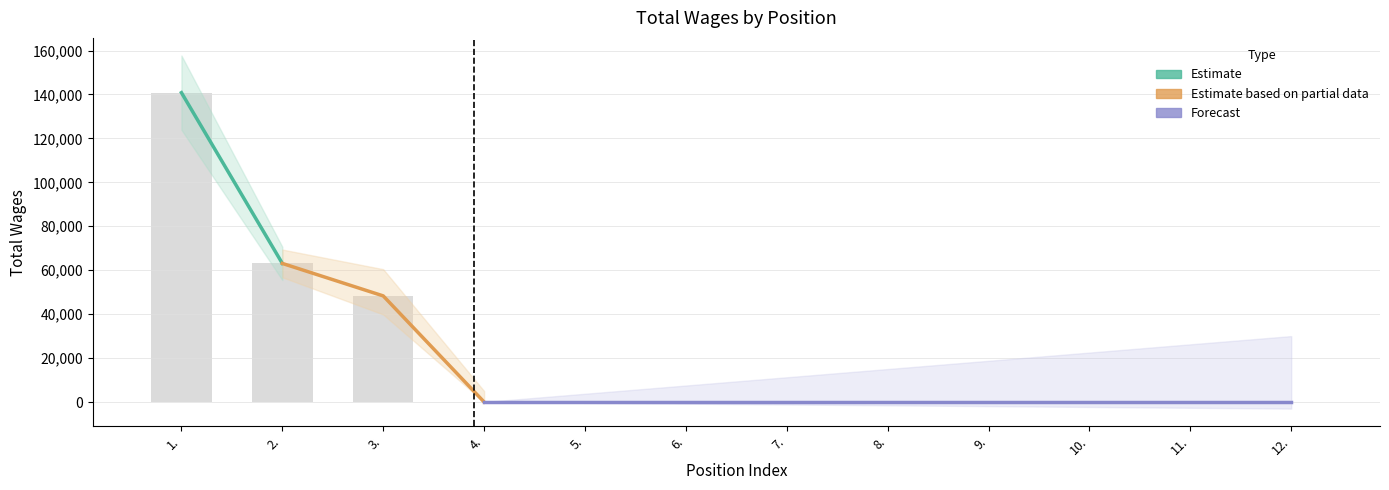

List the labels in order of value, largest first.

1., 2., 3., 4., 5., 6., 7., 8., 9., 10., 11., 12.